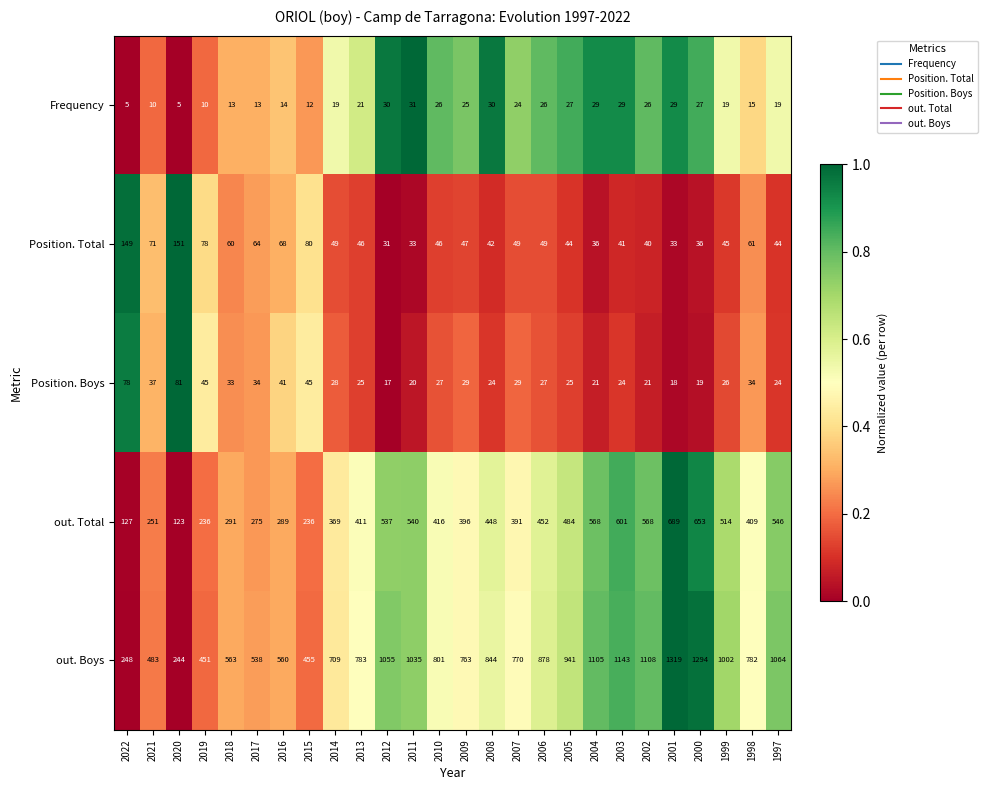

How many distinct data groups are displayed?

5